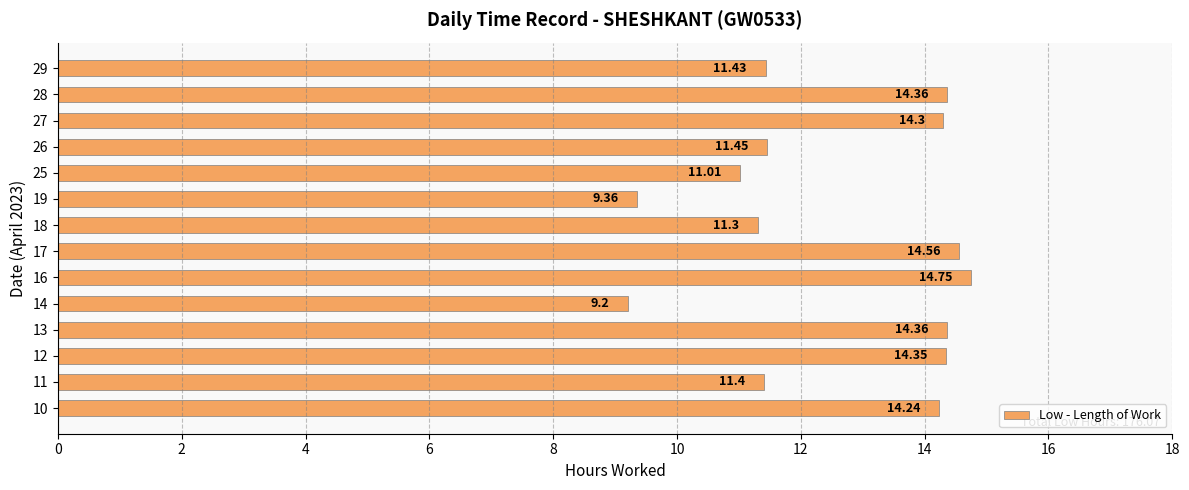

Where is the data nearest to the value 11?

25